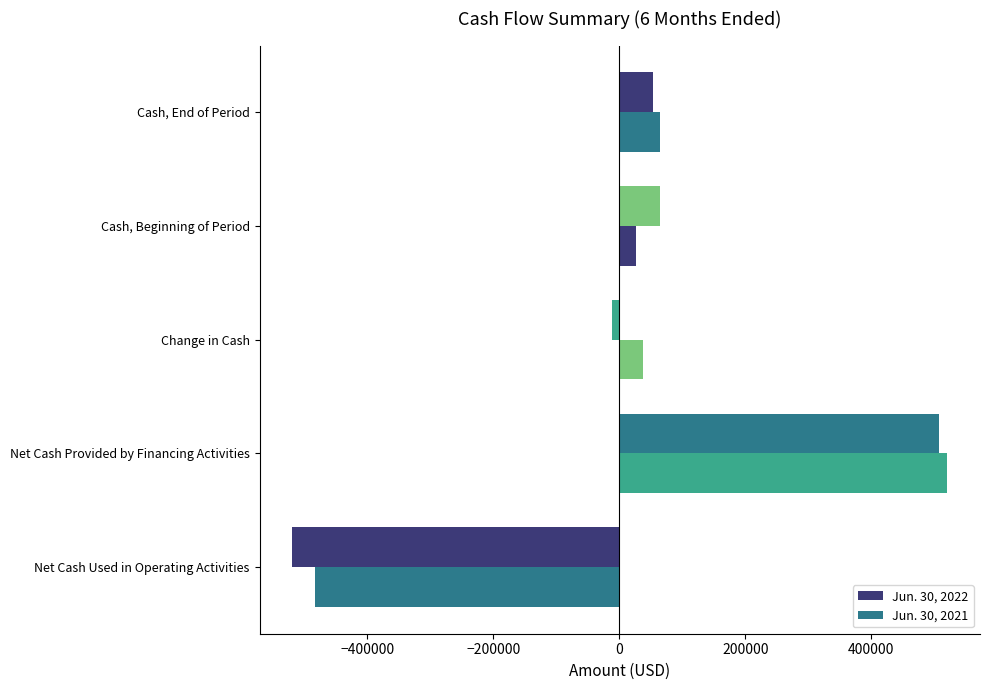

What is the sum of all Jun. 30, 2021 values?

167024